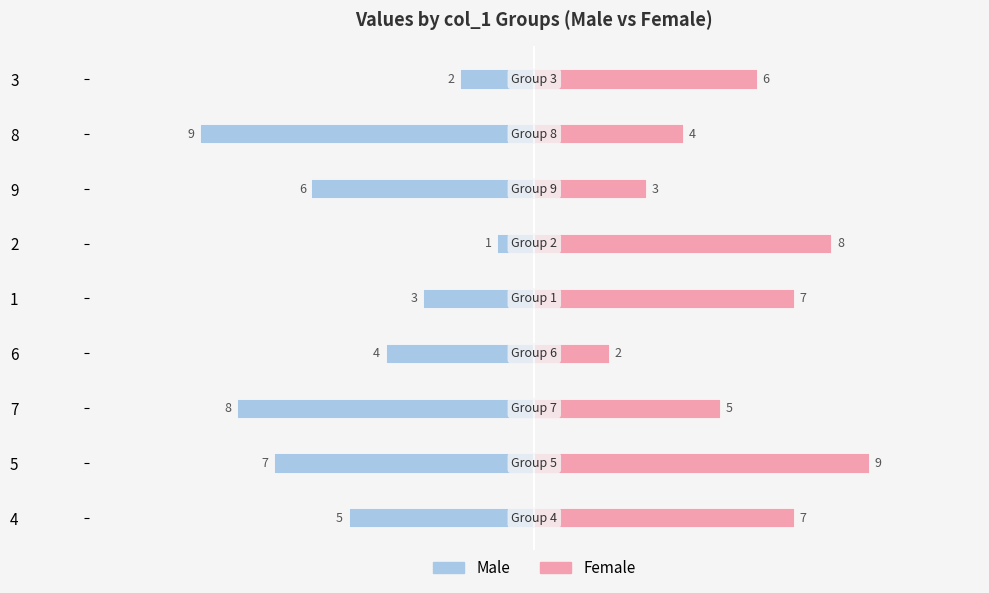

Rank the series by their maximum value, from highest to lowest.

Female, Male